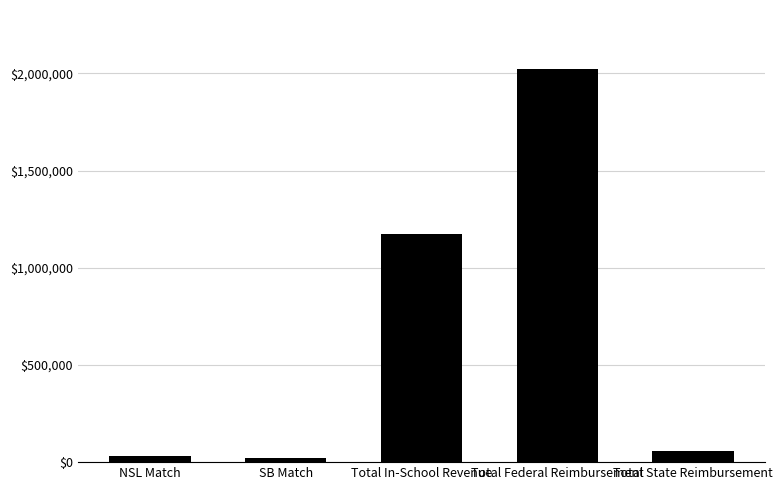

Approximately how many times larger is the value at NSL Match compared to SB Match?

1.5